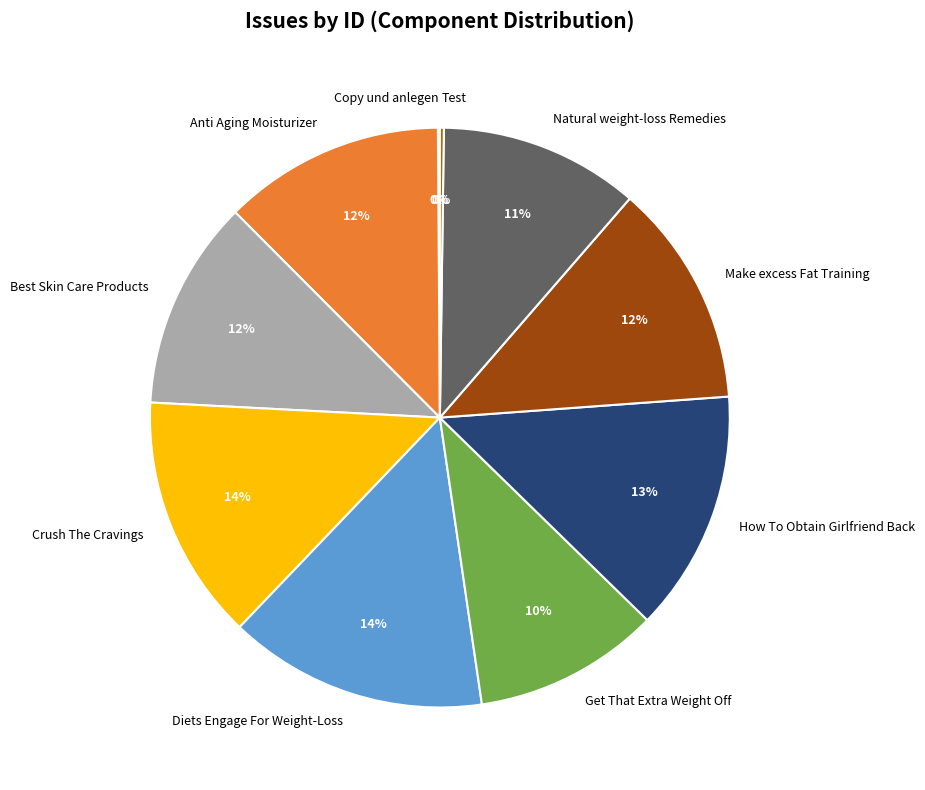

Does Natural weight-loss Remedies account for over 50% of the chart?

No